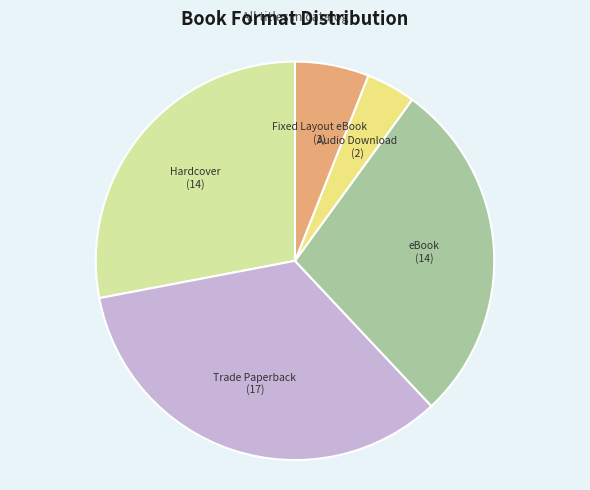

Is there any slice that represents more than half of the pie?

No